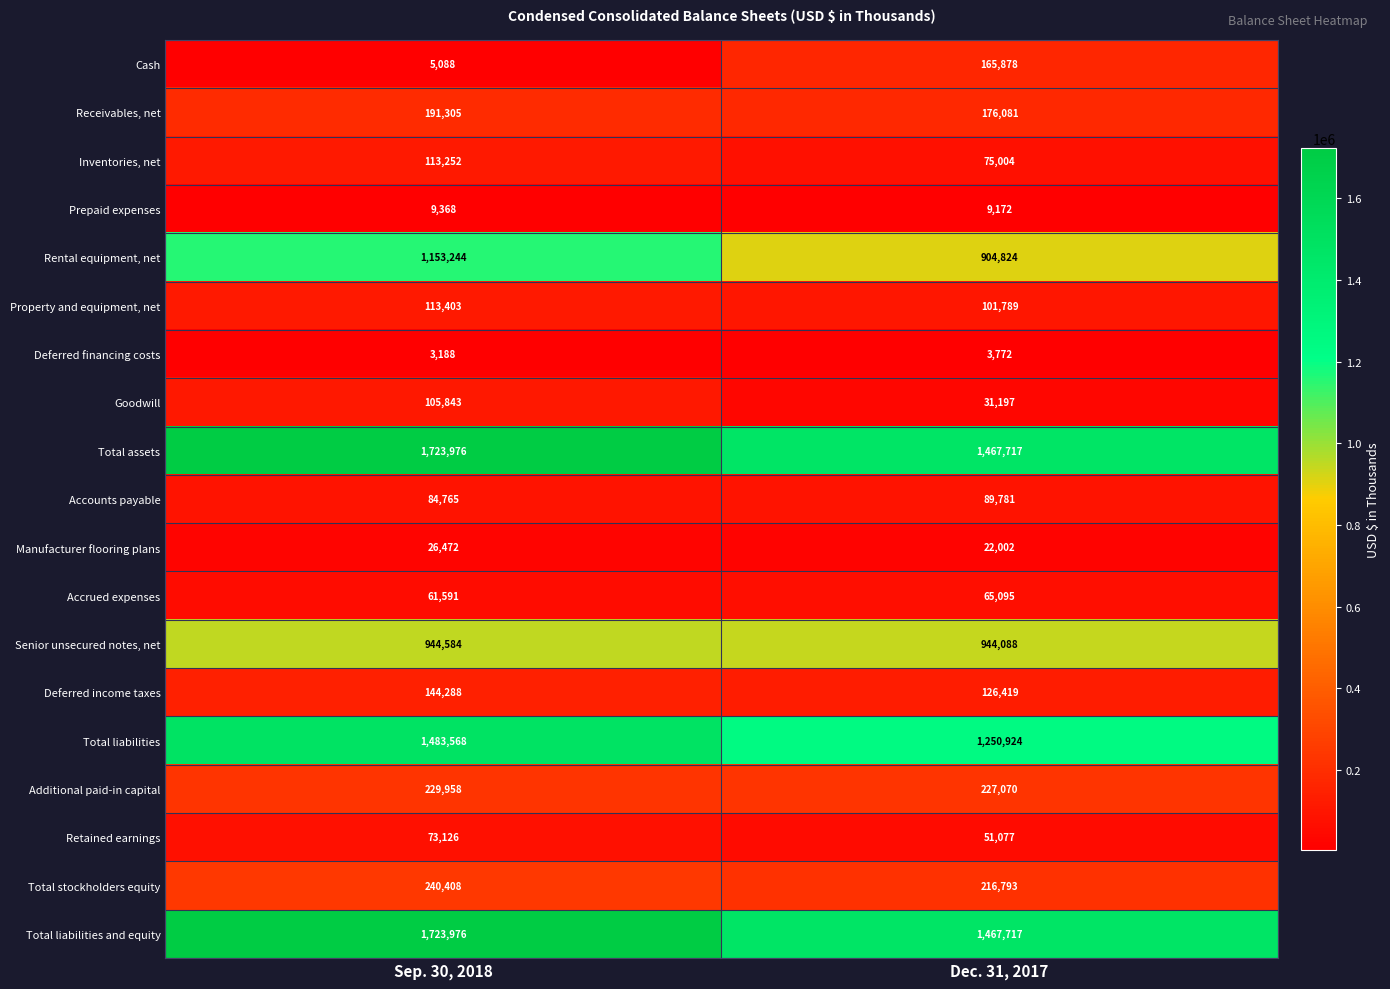

Read the Additional paid-in capital value at Dec. 31, 2017.

227070